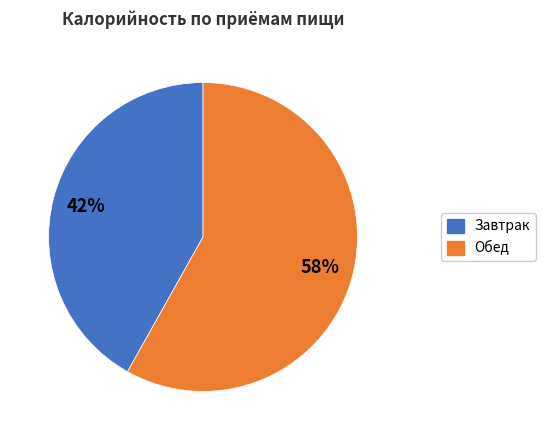

Is there a majority slice in this chart?

Yes